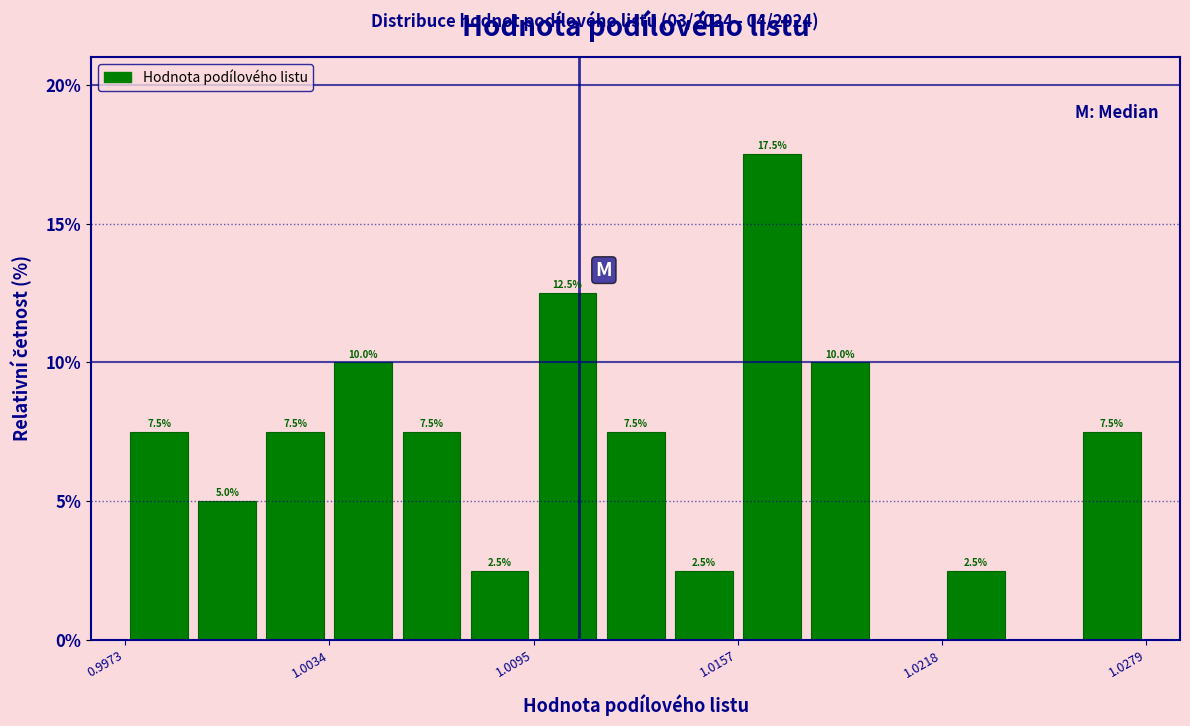

Read against the x-axis, roughly where is the centre of the tallest bar?

1.017